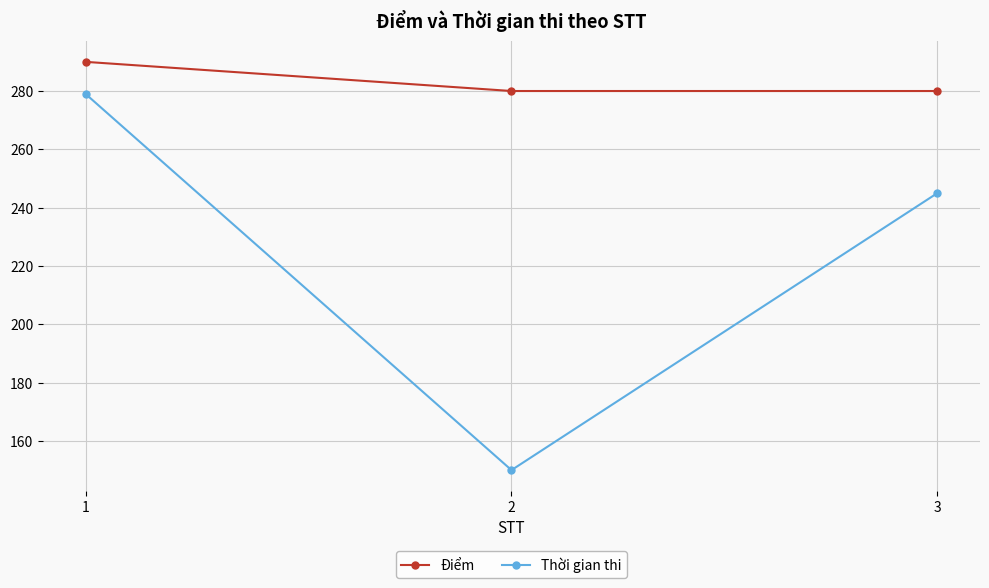

Between 2 and 3, which series saw the biggest shift?

Thời gian thi